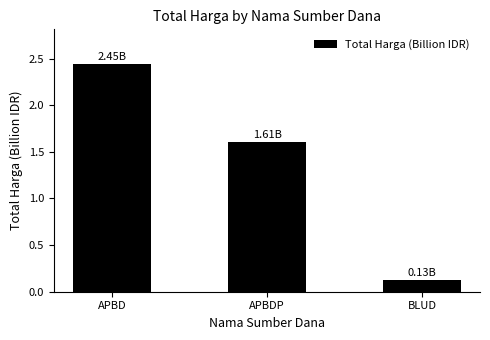

List the labels in order of value, largest first.

APBD, APBDP, BLUD